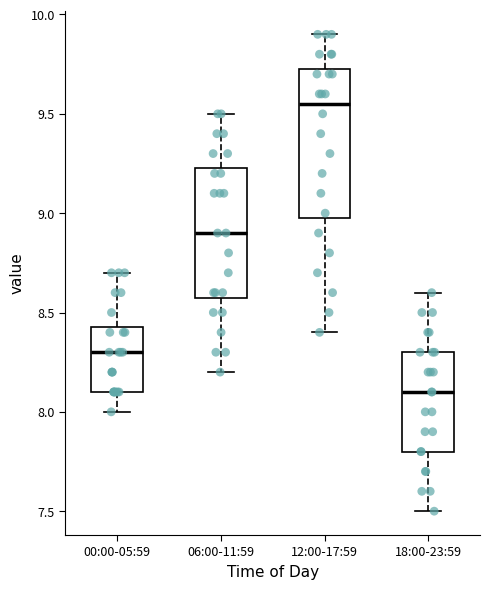

Where does the upper whisker of the box for 18:00-23:59 end on the y-axis? The values are not printed on the chart, so give them approximately, as read against the axis.

8.60